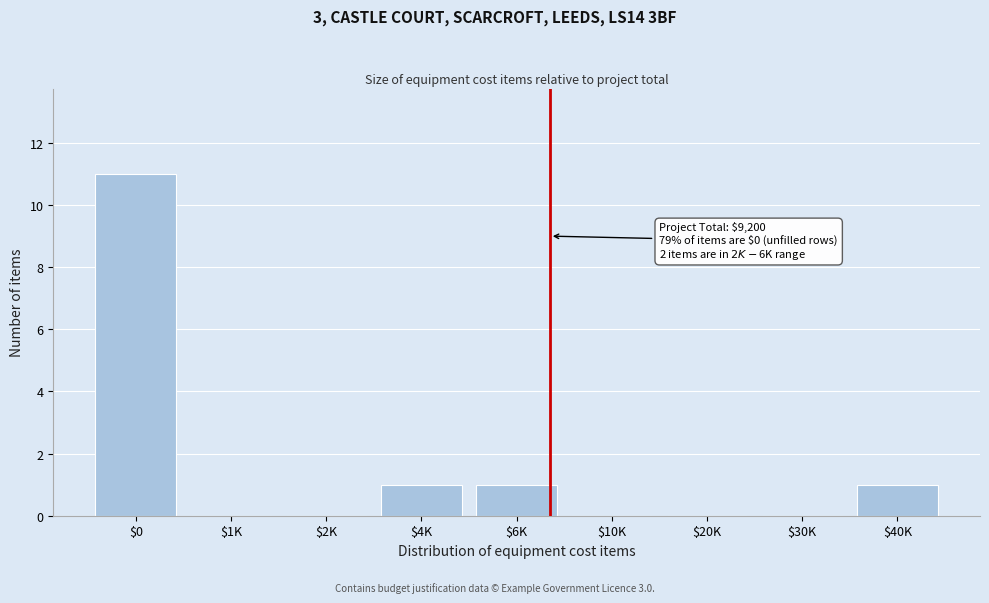

What is the sum of all values?

14